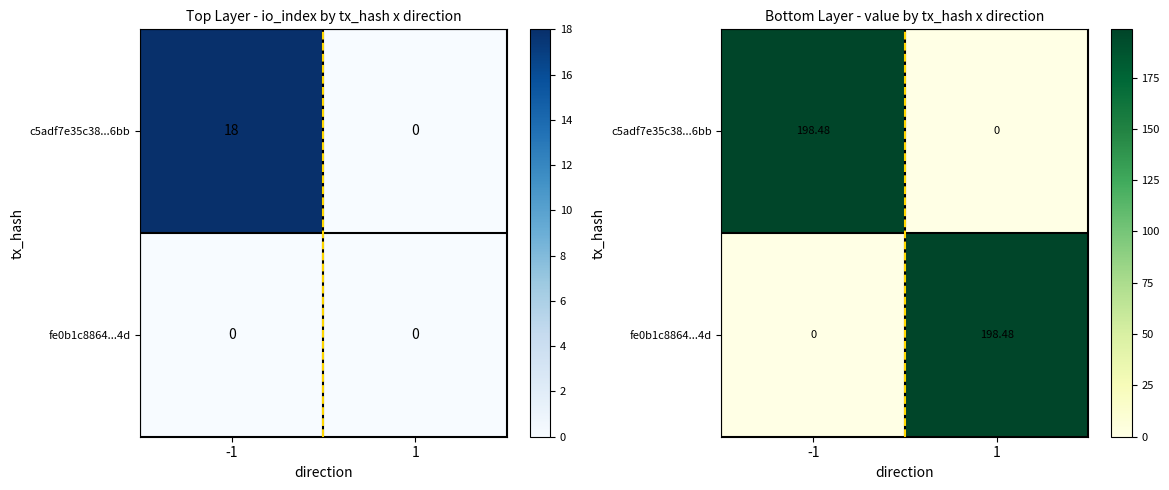

What is the greatest value displayed?

198.5